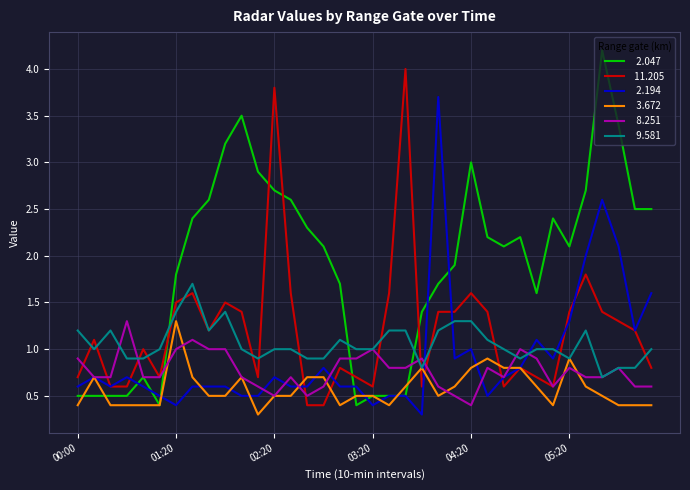

What is the smallest value displayed?

0.3